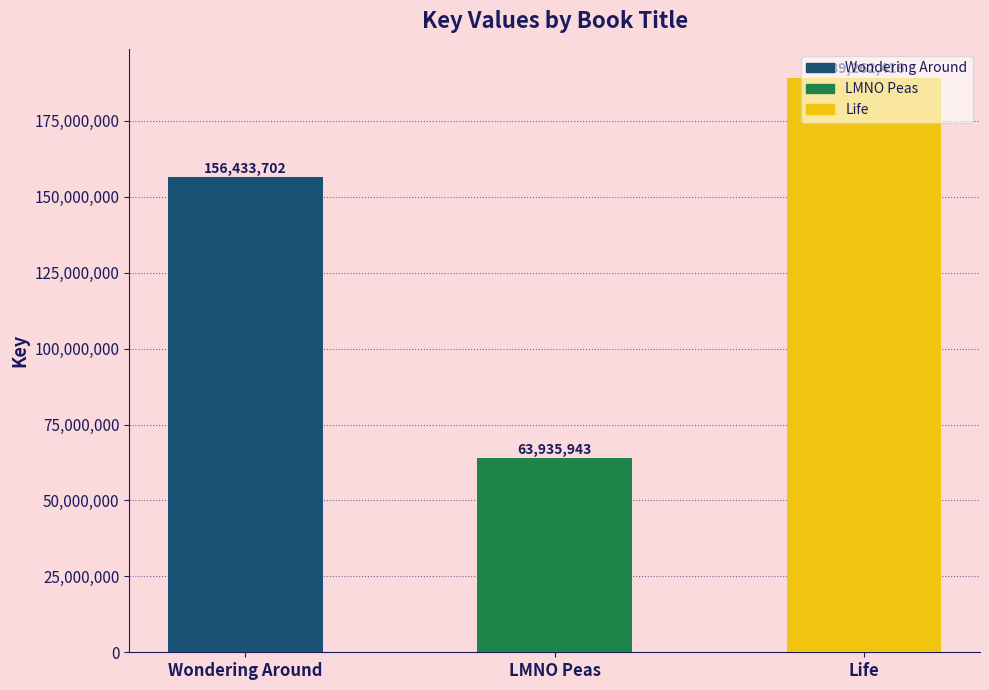

Reading right to left, list all the values displayed in this chart.

Life=189262416	LMNO Peas=63935943	Wondering Around=156433702